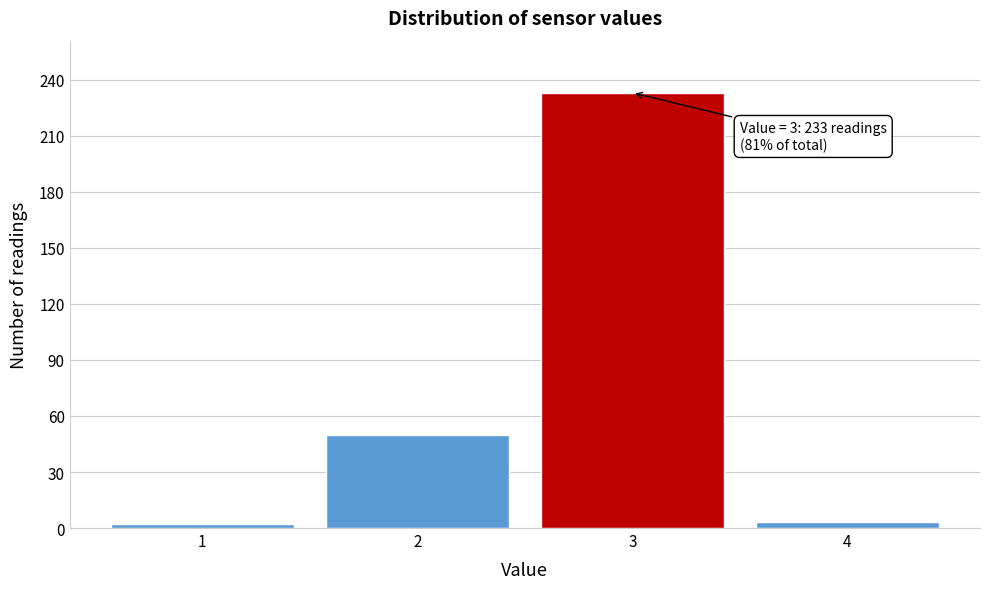

What is the greatest value displayed?

233